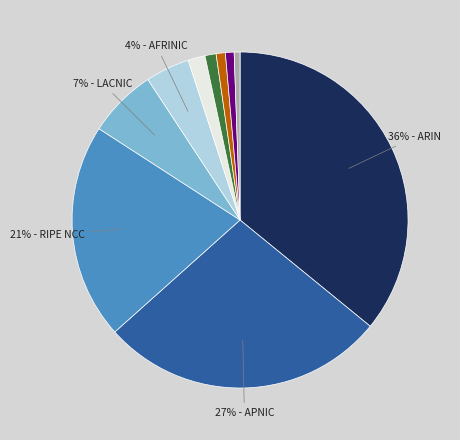

Is there any slice that represents more than half of the pie?

No